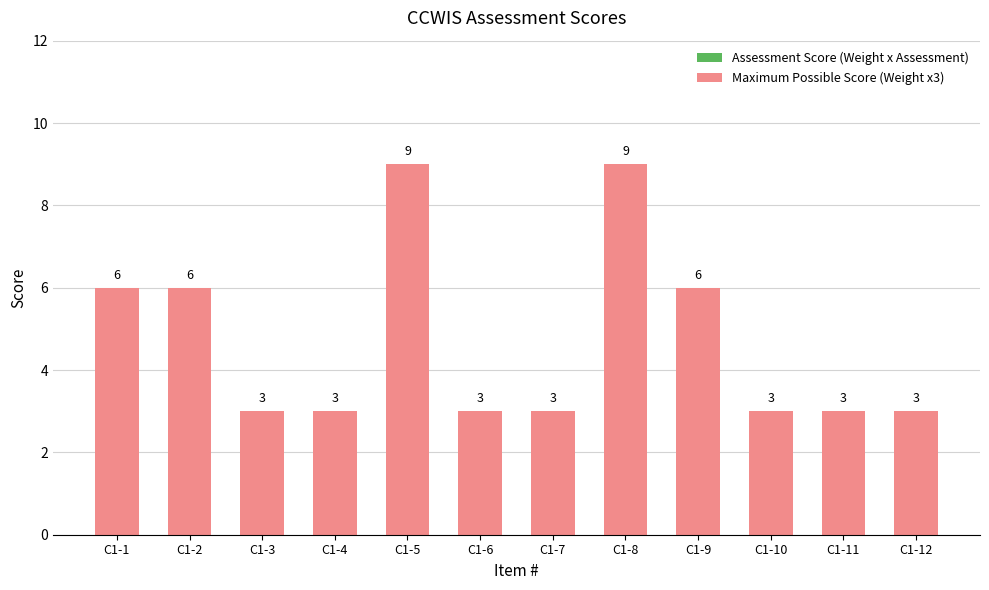

Reading right to left, transcribe all the data shown in this chart.

3	3	3	6	9	3	3	9	3	3	6	6